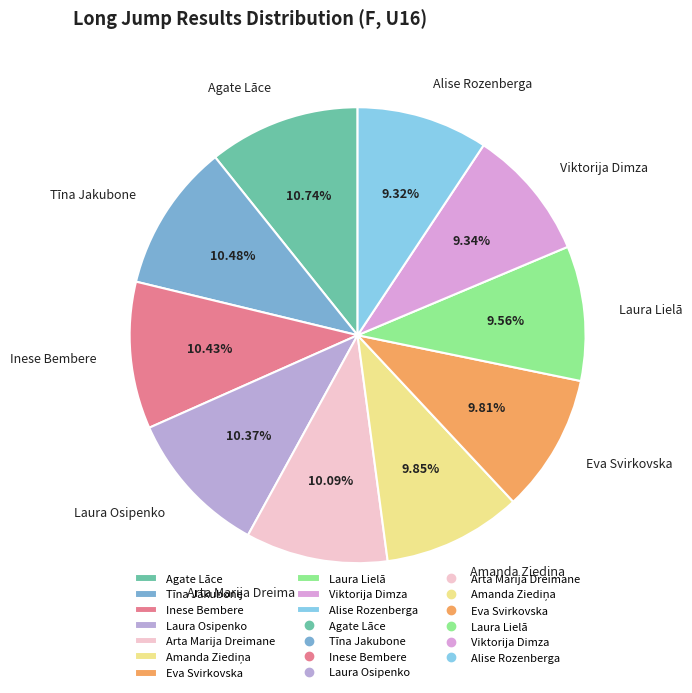

Is there any slice that represents more than half of the pie?

No